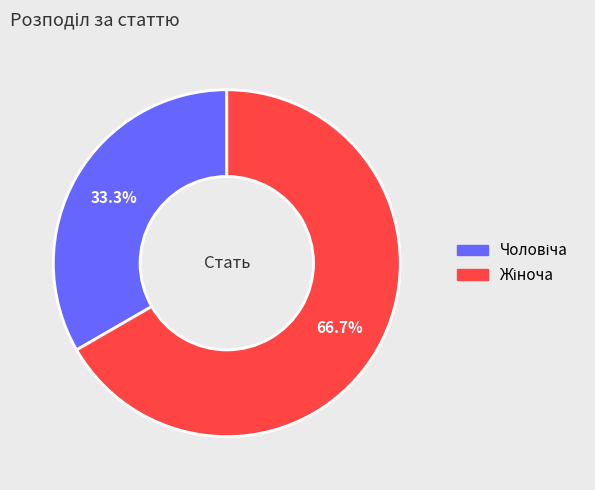

Is there a majority slice in this chart?

Yes